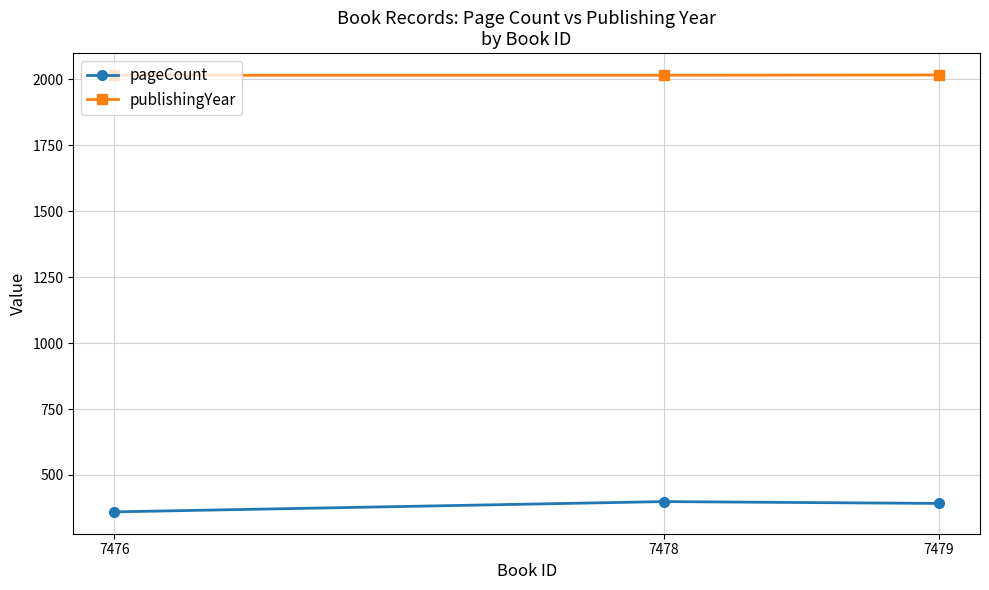

How many categories are shown in the chart?

3